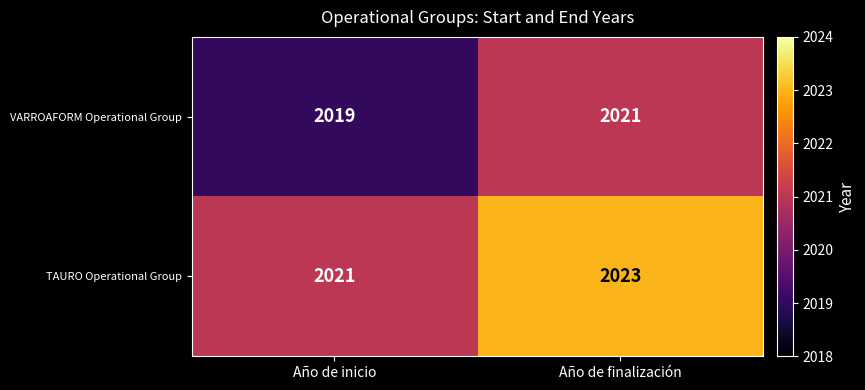

Rank the series at Año de inicio from highest to lowest value.

TAURO Operational Group, VARROAFORM Operational Group